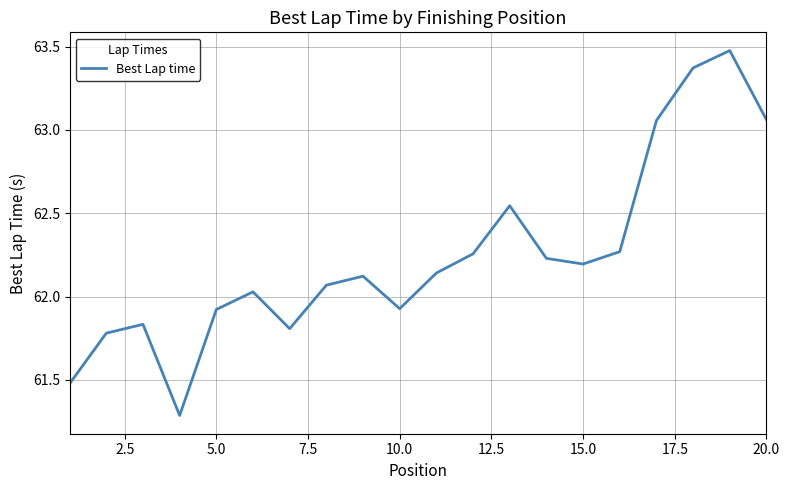

What is the minimum value shown in the chart?

61.3